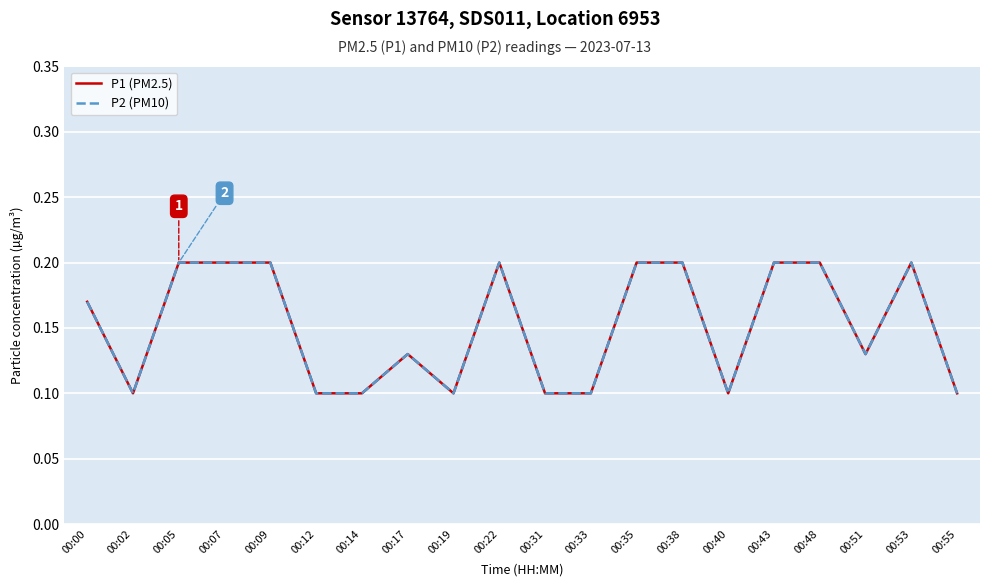

In P2 (PM10), how many points are lower than both neighbors (excluding endpoints)?

4